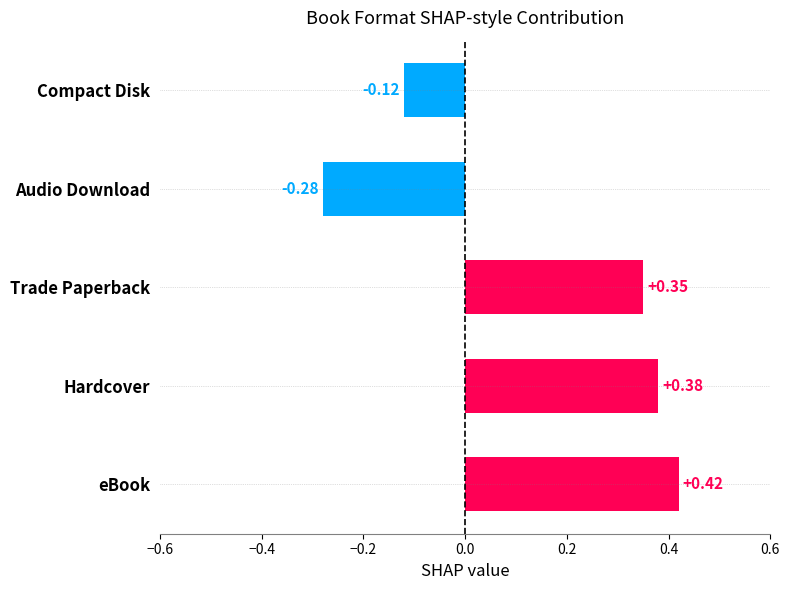

How many data points does each series have?

5